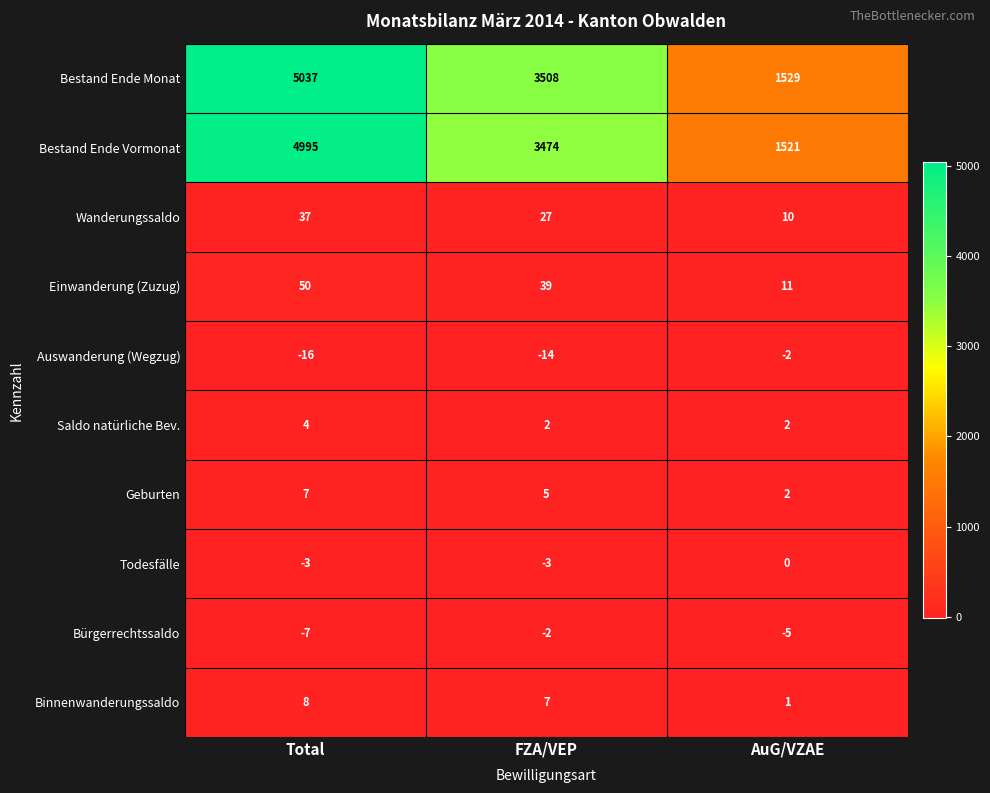

List the labels in order of Binnenwanderungssaldo value, largest first.

Total, FZA/VEP, AuG/VZAE